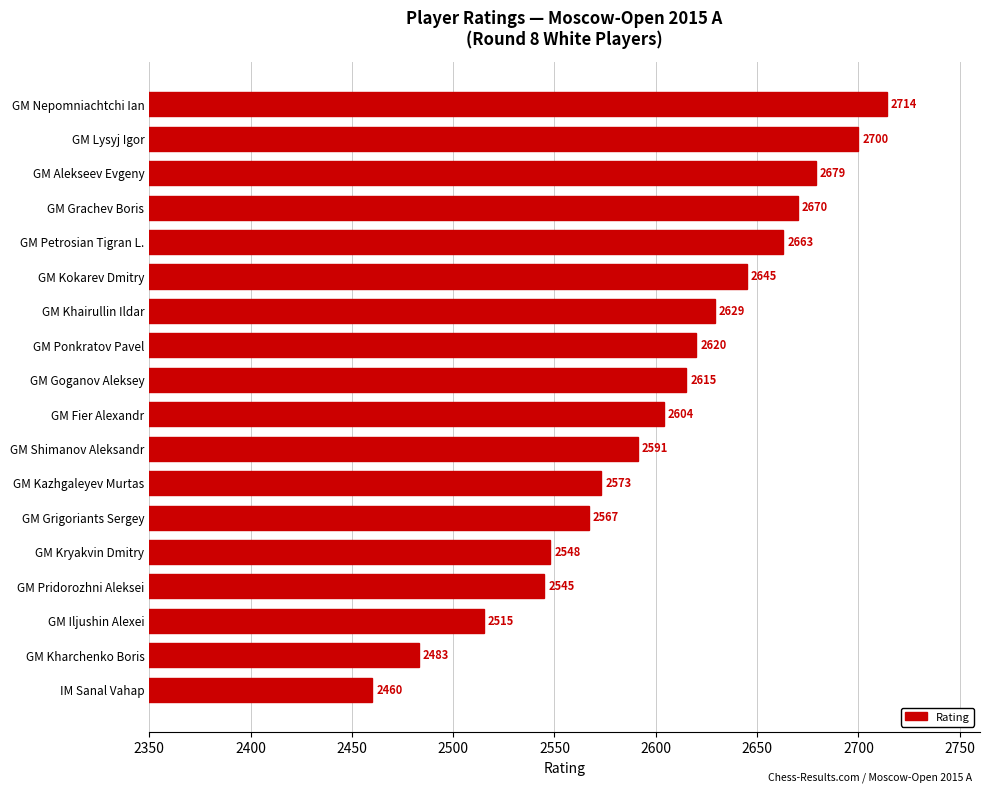

How many data points are less than 2615?

9